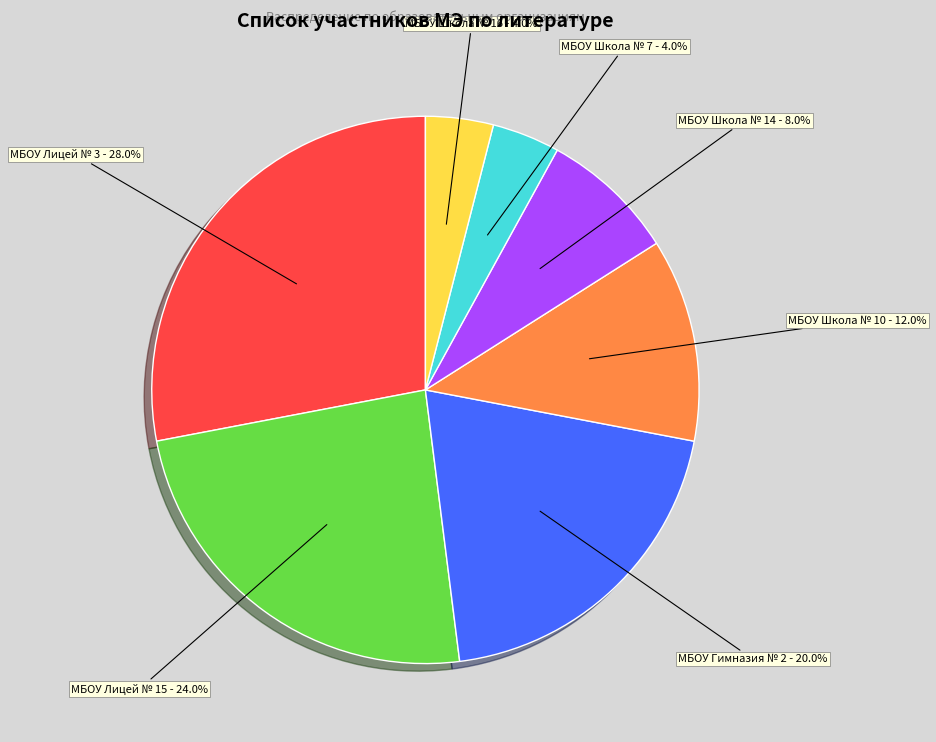

How much of the chart is everything except МБОУ Лицей № 15?

76.0%